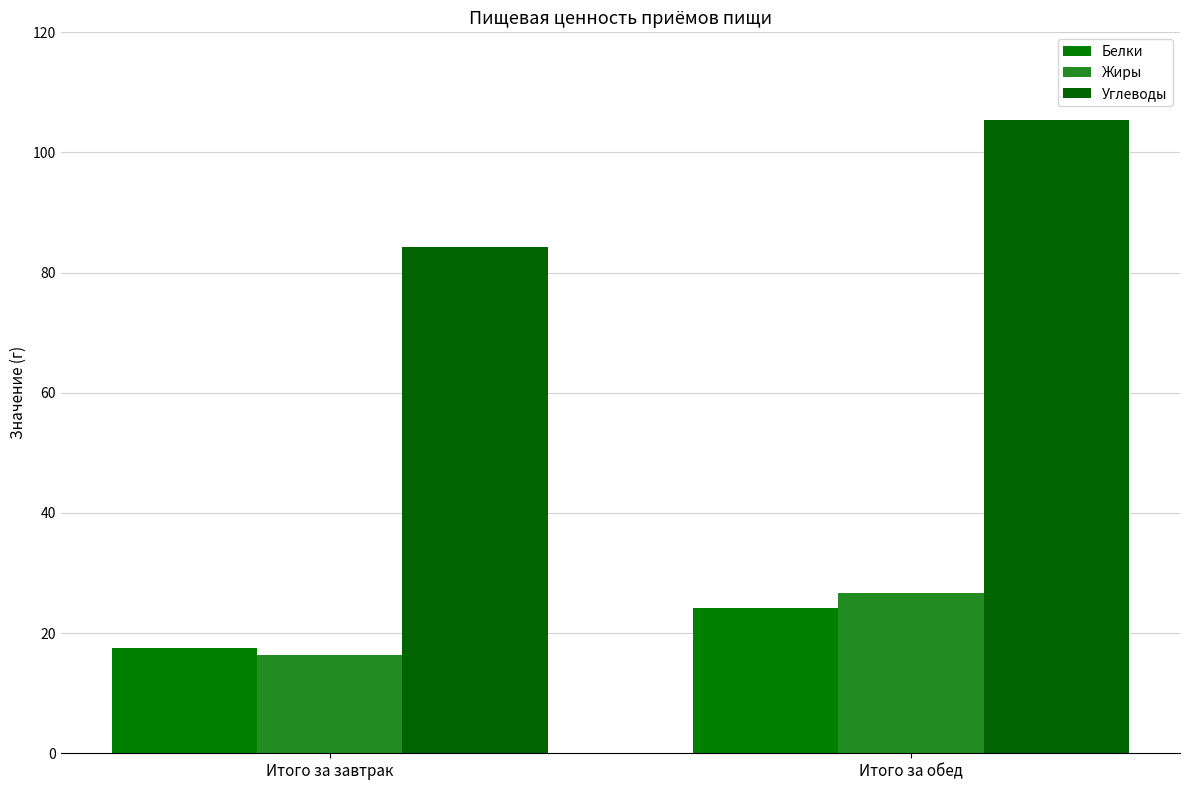

How many series are shown in this chart?

3